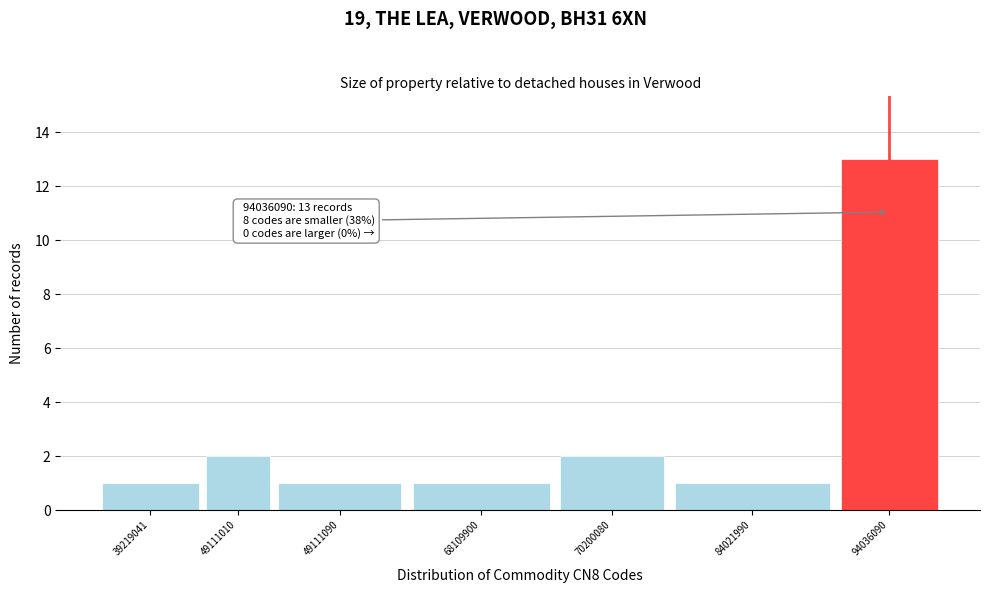

Reading right to left, what are all the values shown in this chart?

13	1	2	1	1	2	1